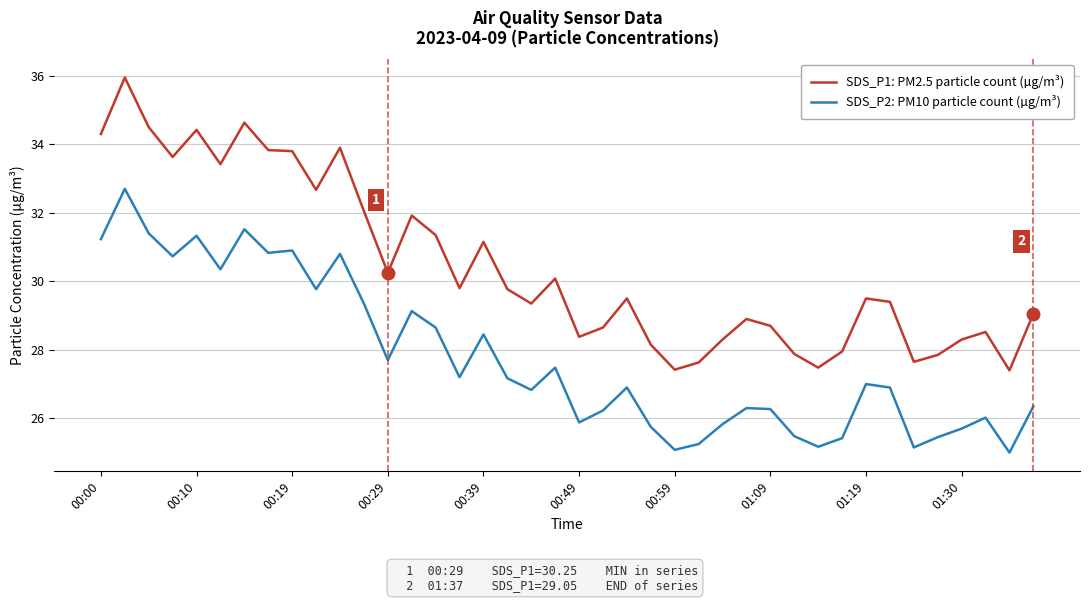

True or false: SDS_P2: PM10 particle count (µg/m³) and SDS_P1: PM2.5 particle count (µg/m³) intersect in this chart.

False